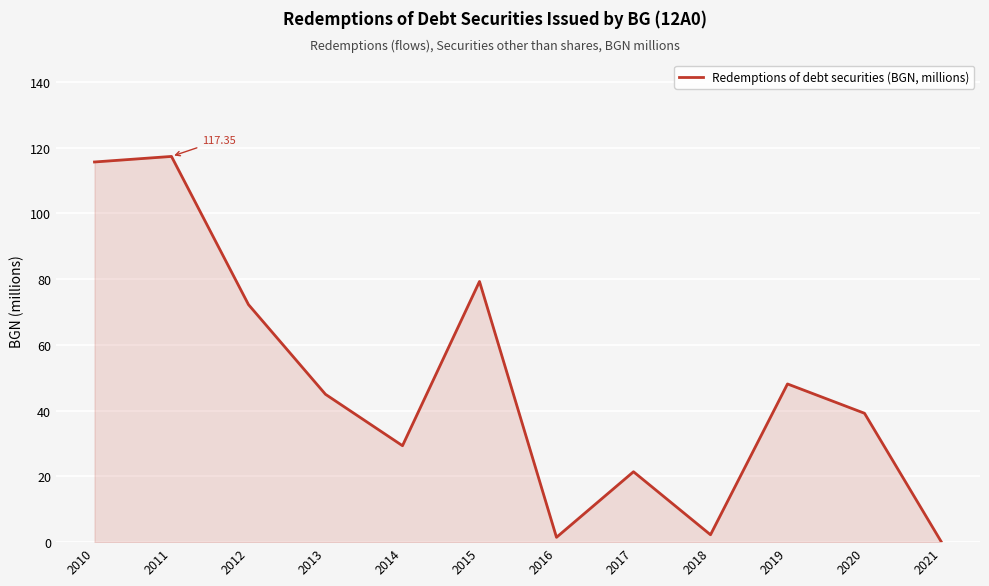

At which category does the chart reach its minimum across all series?

2021